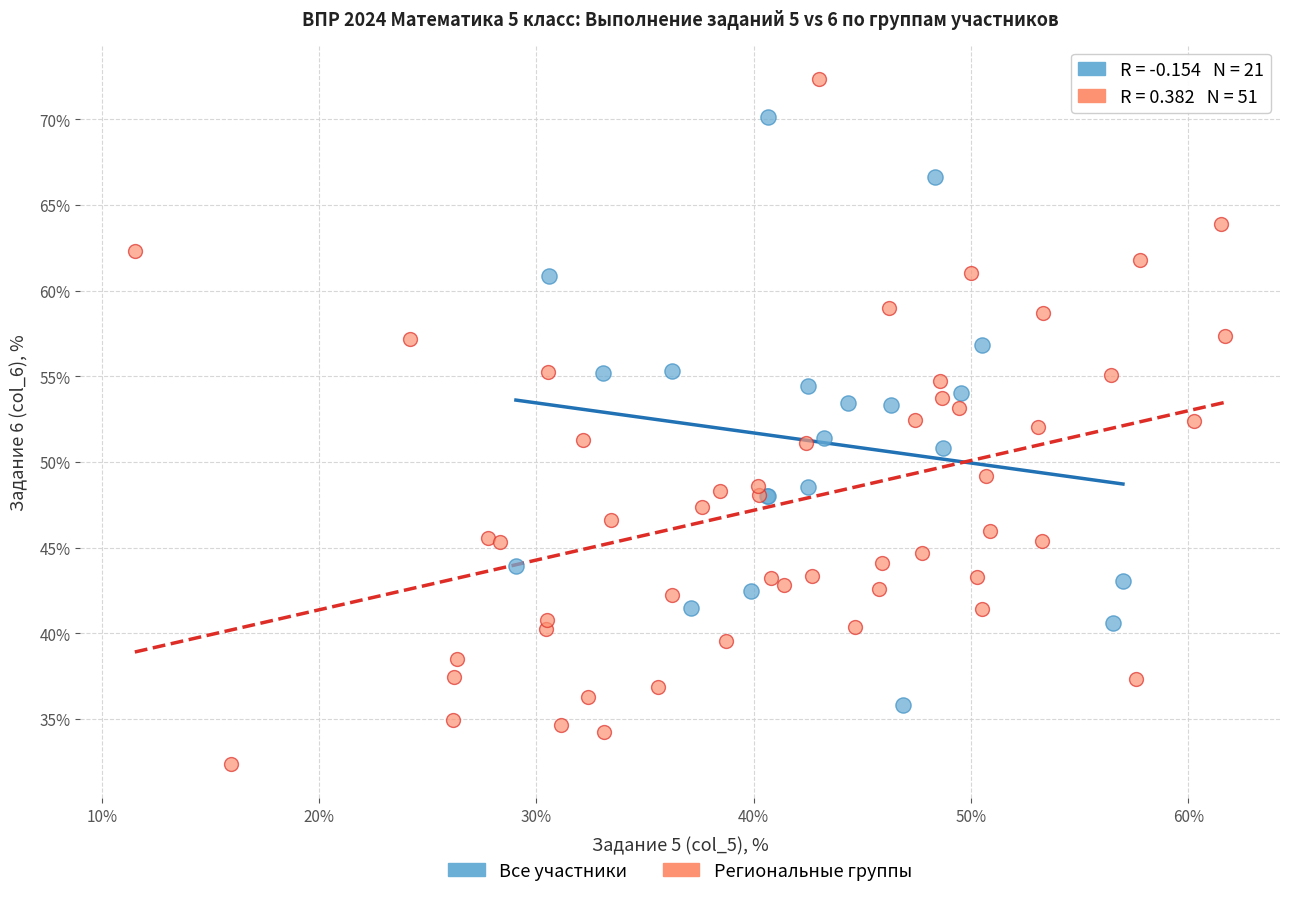

What are all the series names shown in the legend?

Все участники, Региональные группы